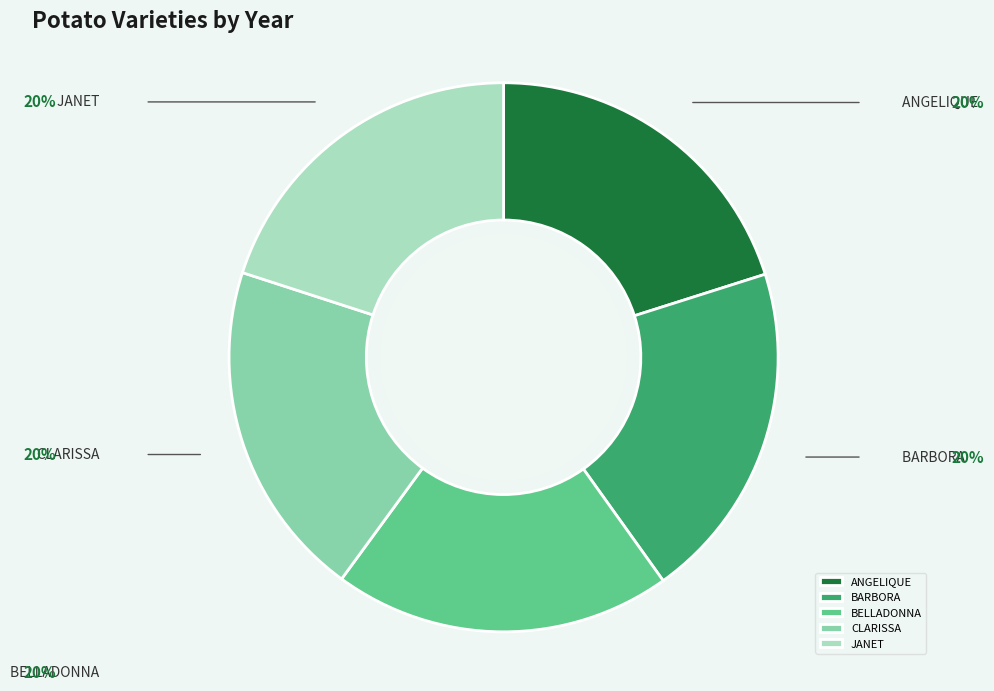

How many segments does this pie chart have?

5